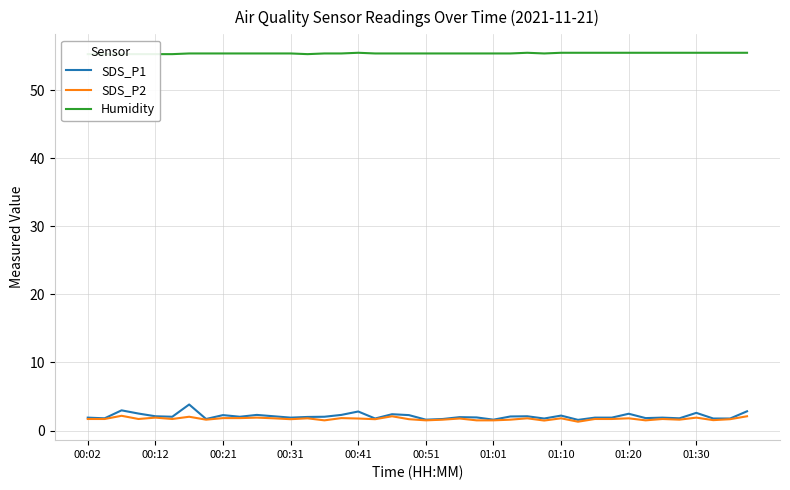

Reading left to right, list all the values displayed in this chart.

SDS_P1: 1.9	1.8	3.0	2.5	2.1	2.0	3.8	1.7	2.3	2.0	2.3	2.1	1.9	2.0	2.0	2.3	2.8	1.8	2.4	2.3	1.6	1.7	2.0	1.9	1.6	2.1	2.1	1.8	2.2	1.6	1.9	1.9	2.5	1.8	1.9	1.8	2.6	1.8	1.8	2.8
SDS_P2: 1.7	1.7	2.2	1.7	1.9	1.7	2.0	1.6	1.8	1.8	1.9	1.8	1.7	1.8	1.5	1.8	1.8	1.7	2.1	1.7	1.5	1.6	1.8	1.5	1.5	1.6	1.8	1.5	1.8	1.3	1.7	1.7	1.8	1.5	1.7	1.6	1.9	1.5	1.7	2.1
Humidity: 55.3	55.3	55.3	55.3	55.3	55.3	55.4	55.4	55.4	55.4	55.4	55.4	55.4	55.3	55.4	55.4	55.5	55.4	55.4	55.4	55.4	55.4	55.4	55.4	55.4	55.4	55.5	55.4	55.5	55.5	55.5	55.5	55.5	55.5	55.5	55.5	55.5	55.5	55.5	55.5